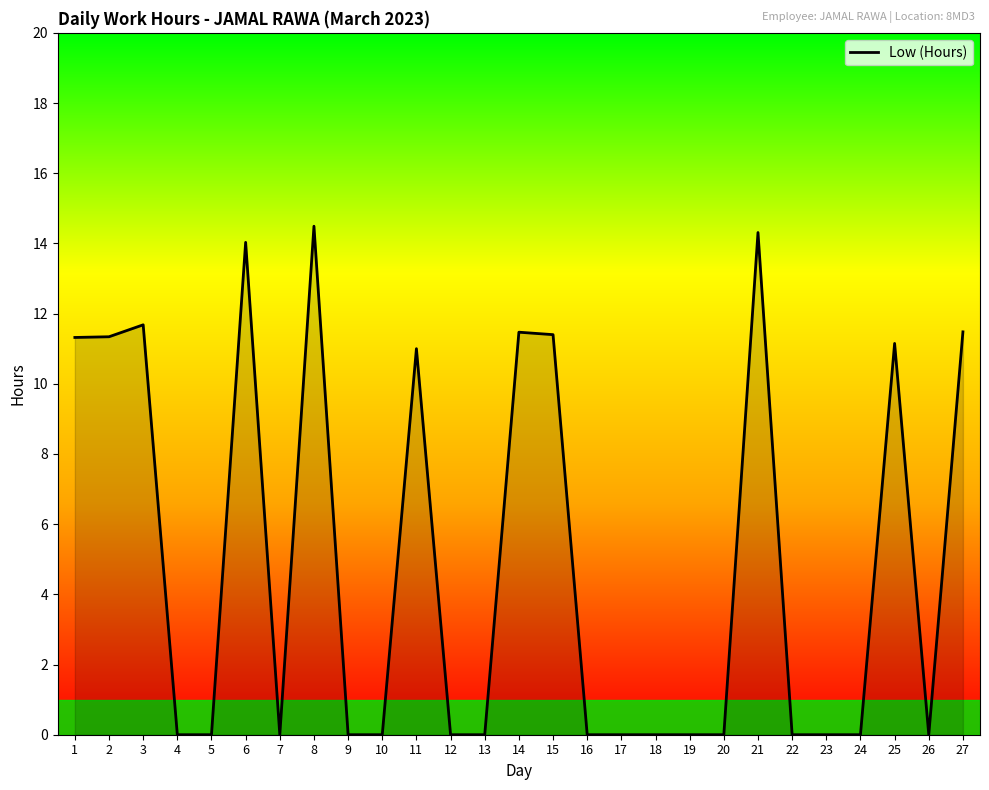

Does the chart display data point markers on the line(s)?

No